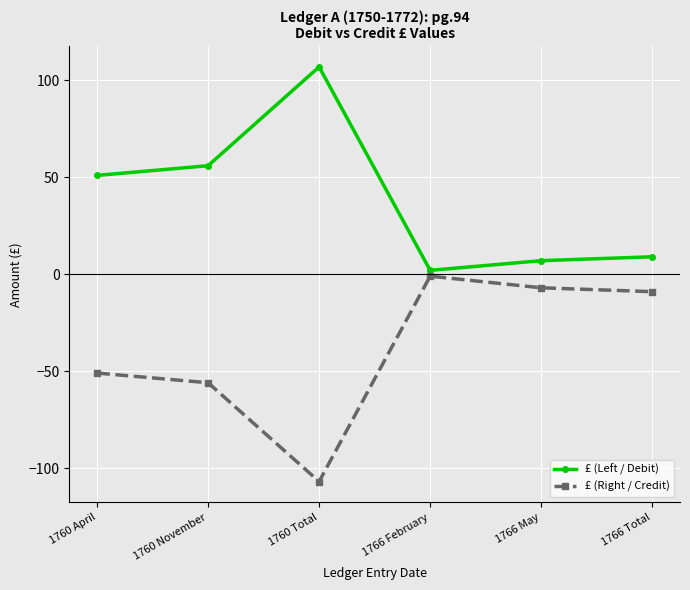

Where is the first local maximum for £ (Right / Credit)?

1766 February